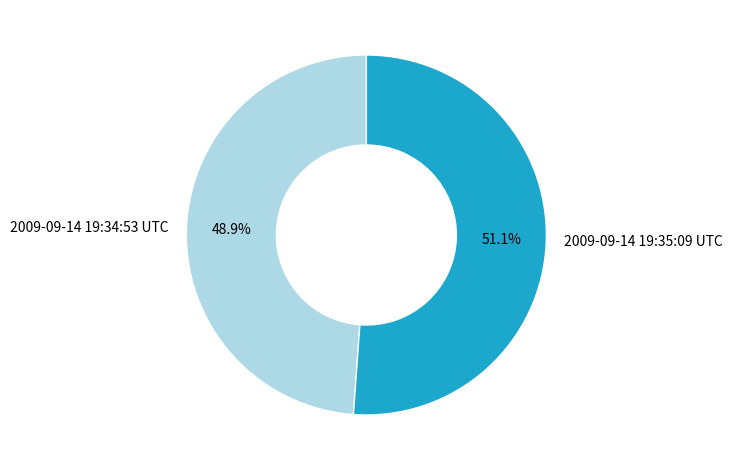

Which has a higher value, 2009-09-14 19:34:53 UTC or 2009-09-14 19:35:09 UTC?

2009-09-14 19:35:09 UTC